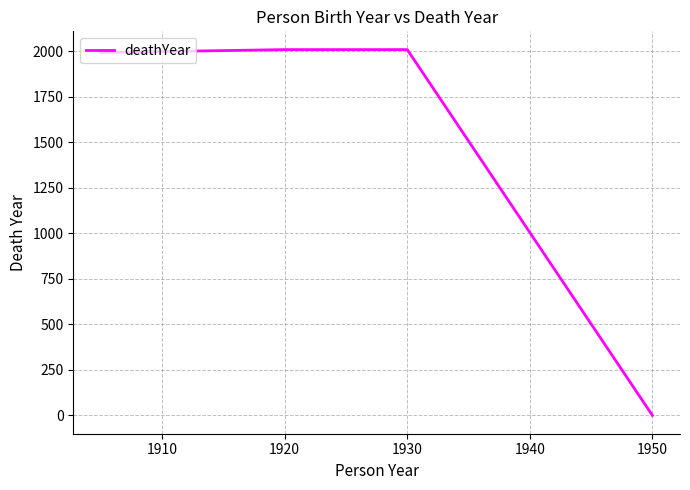

Reading left to right, what are all the values shown in this chart?

1992	2008	2008	0